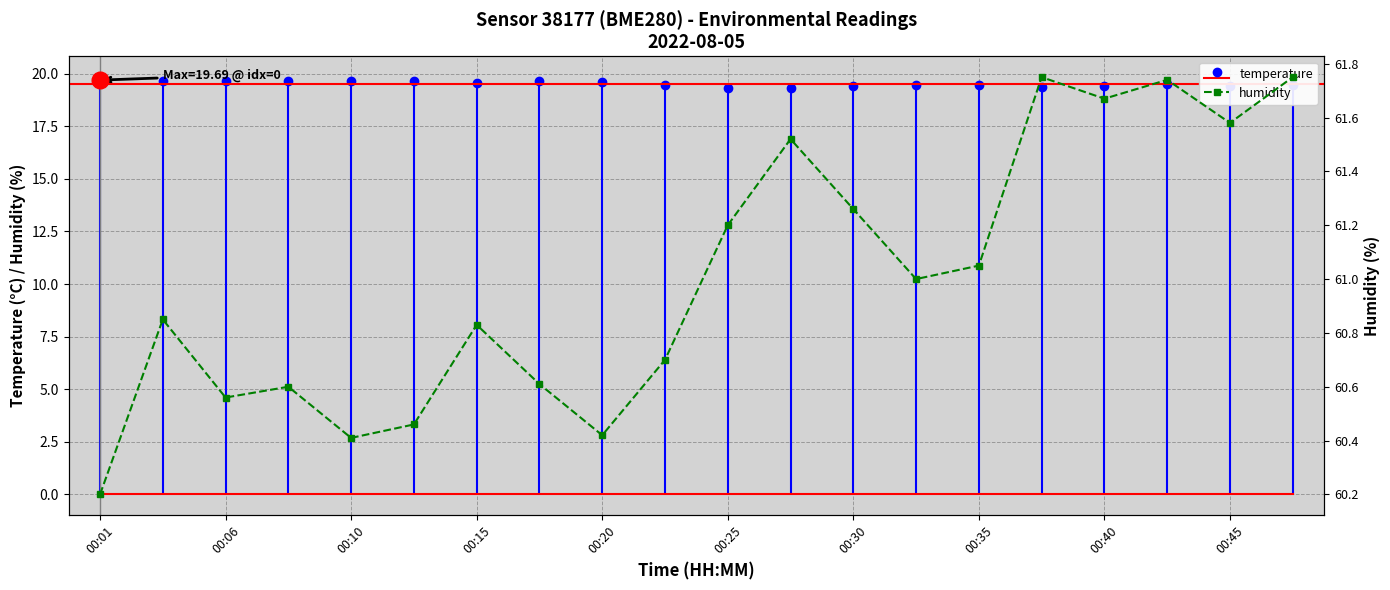

Approximately how many times larger is the value at 00:25 compared to 00:15?

1.0